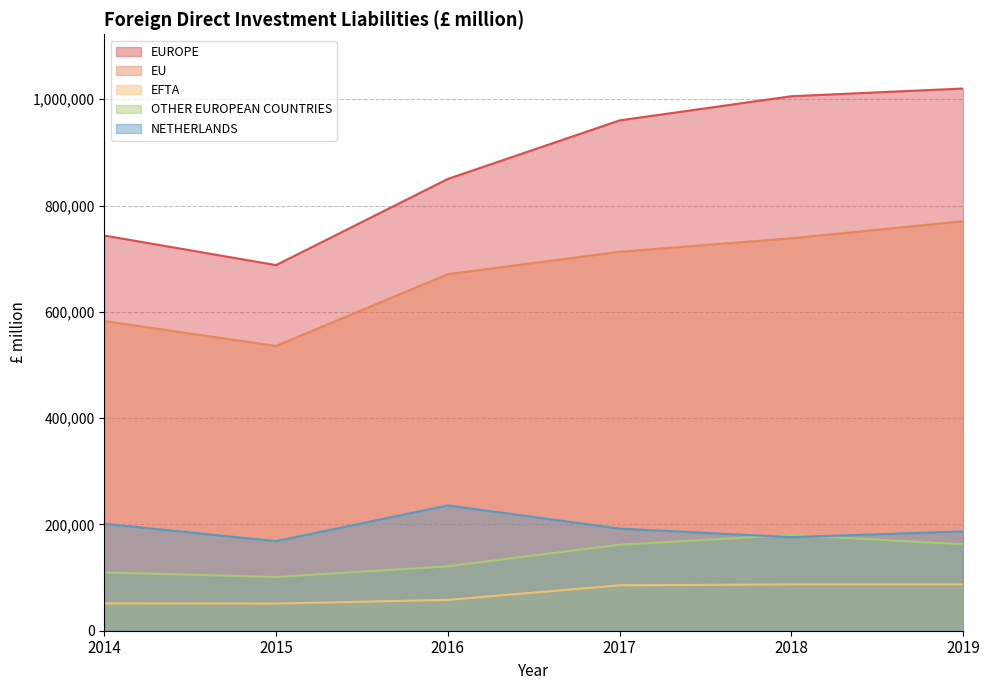

Is it true that EFTA equals 10707 at 2014?

False